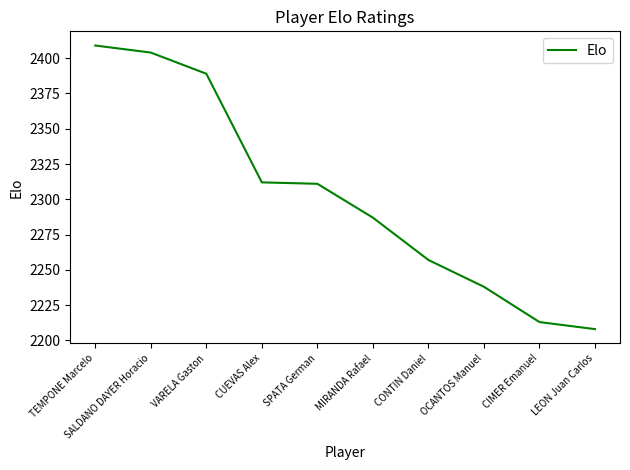

Which has a higher value, CIMER Emanuel or CUEVAS Alex?

CUEVAS Alex